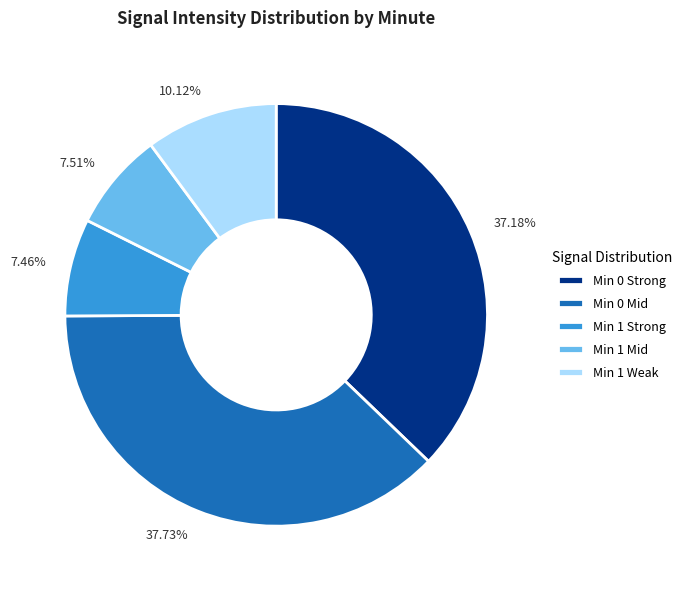

How many segments does this pie chart have?

5